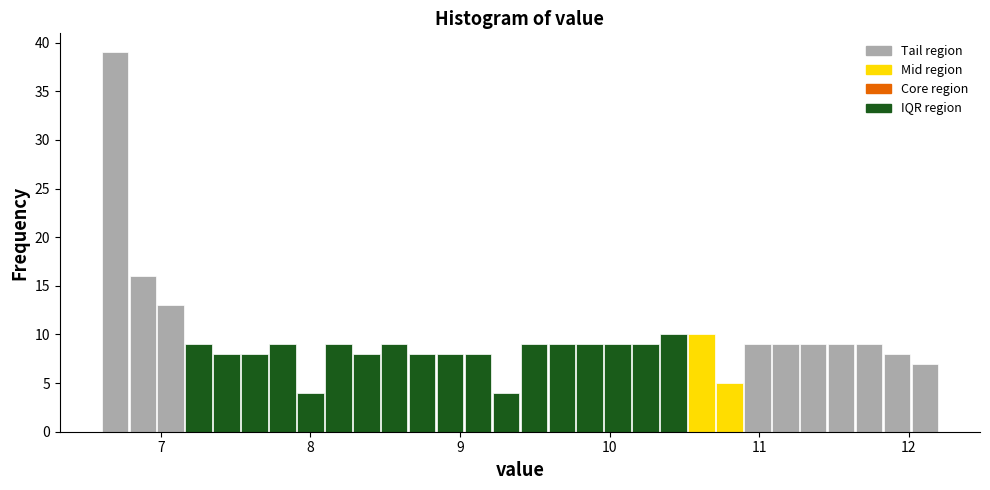

Read against the x-axis, roughly where is the centre of the tallest bar?

6.7